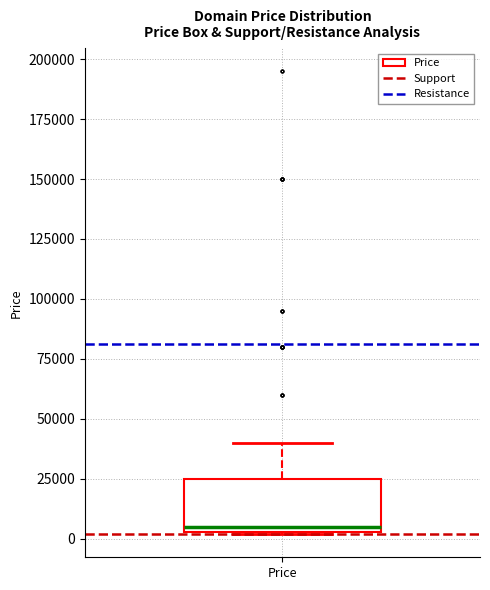

Where is the lower edge of the box for Price on the y-axis? The values are not printed on the chart, so give them approximately, as read against the axis.

5000